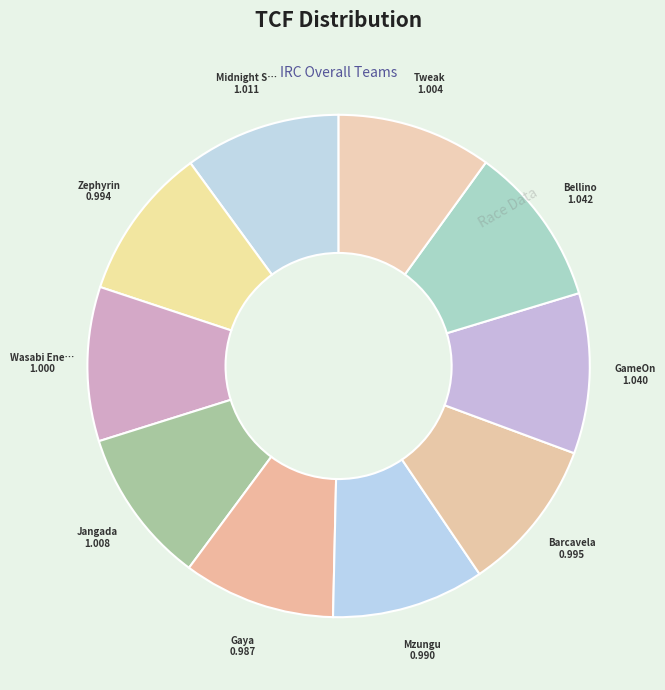

Rank the categories by value from lowest to highest.

Gaya, Mzungu, Zephyrin, Barcavela, Wasabi Enertek, Tweak, Jangada, Midnight Summer Dream, GameOn, Bellino